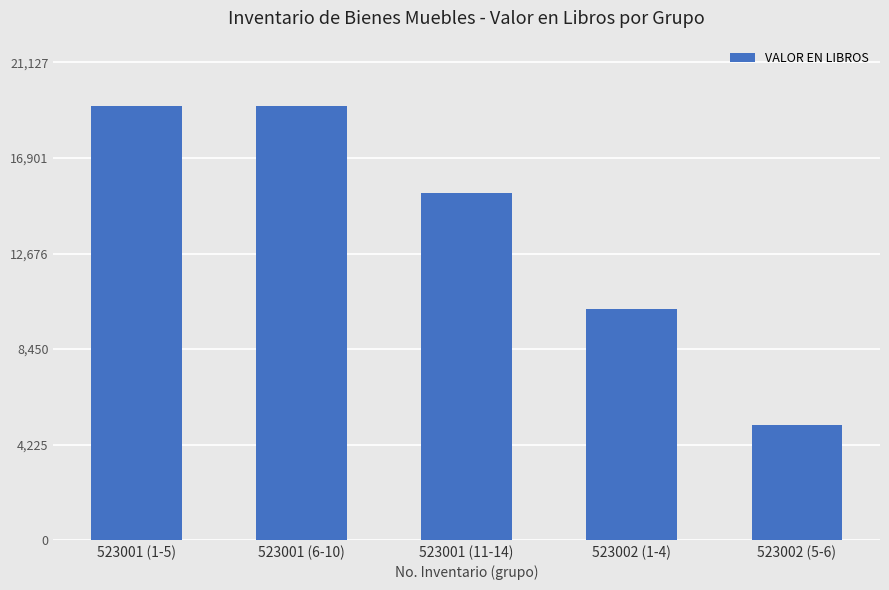

The chart shows a value of 19206.7 at 523001 (1-5). True or false?

True